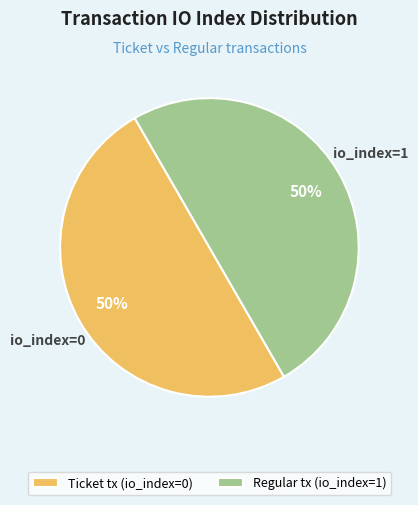

The Regular tx (io_index=1) slice represents 99% of the pie. True or false?

False